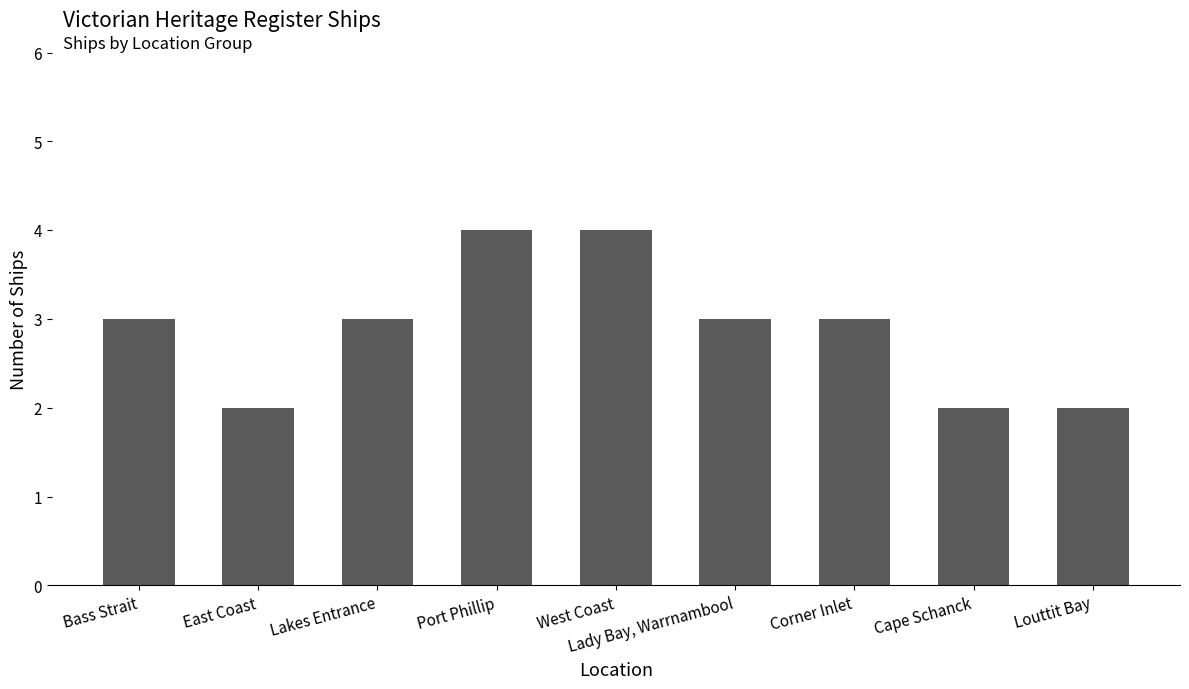

What value does the data have at Port Phillip?

4